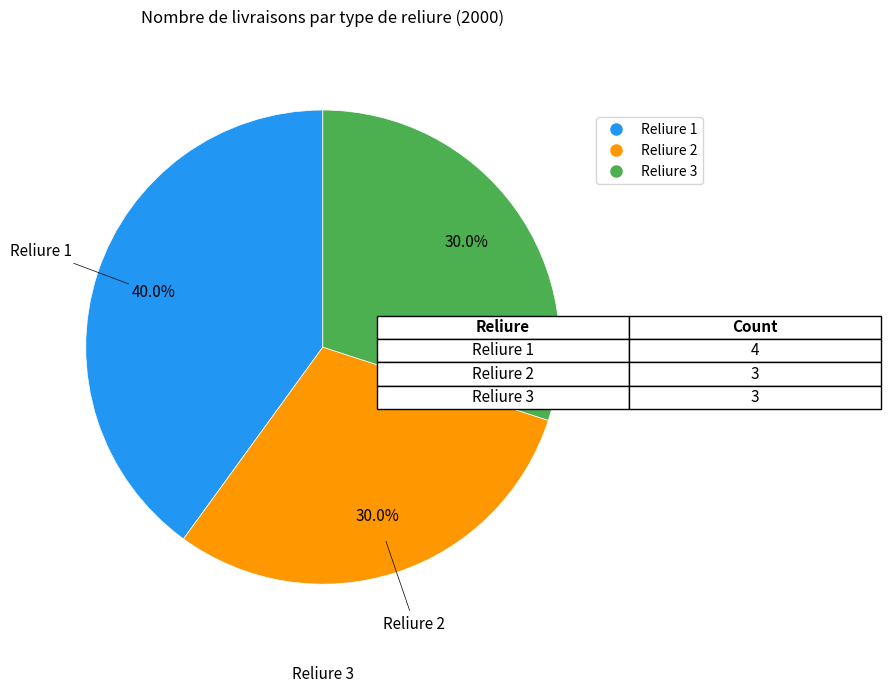

Is there a majority slice in this chart?

No